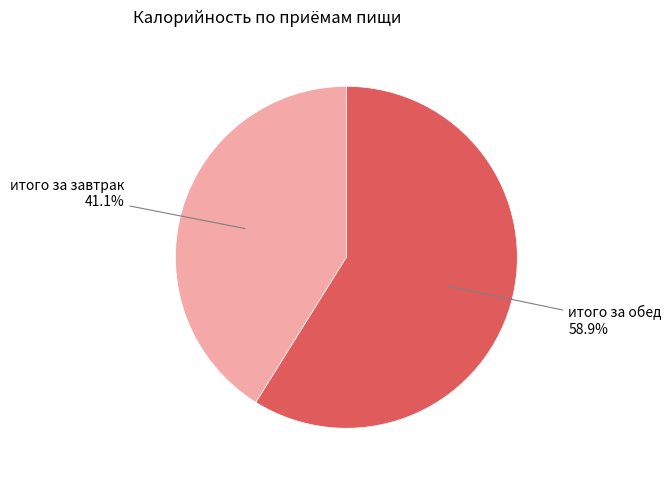

How many slices are in this pie chart?

2